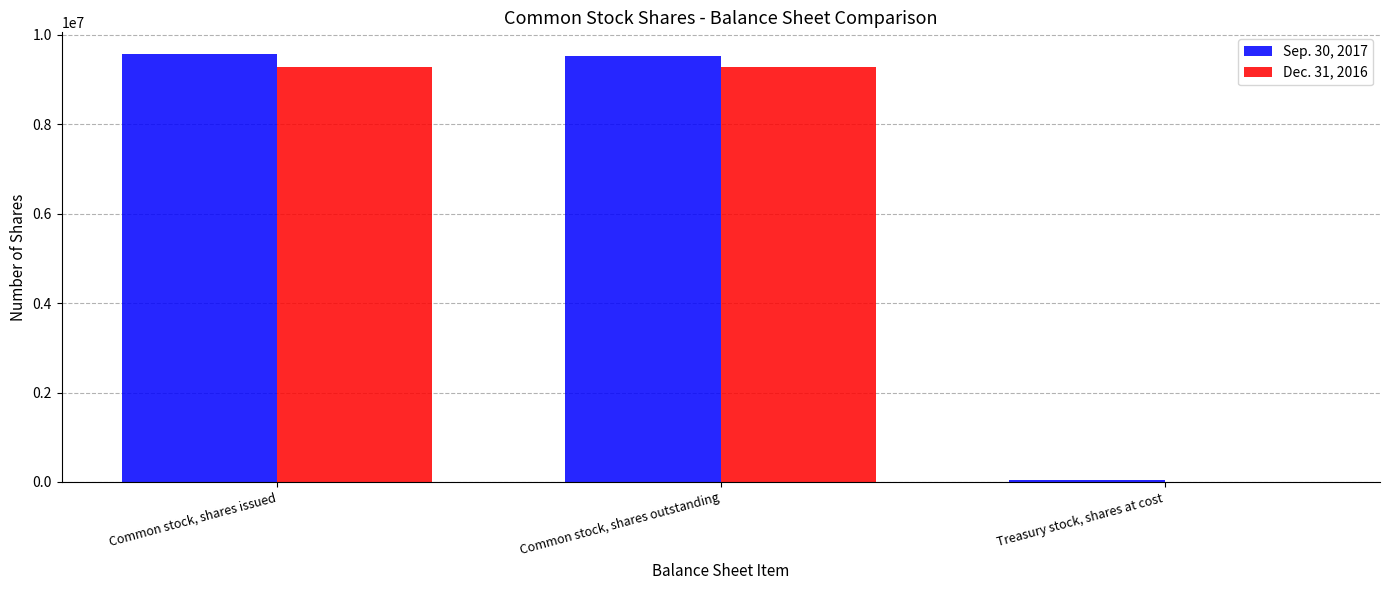

What is the spread (max minus min) of values at Common stock, shares issued?

302468